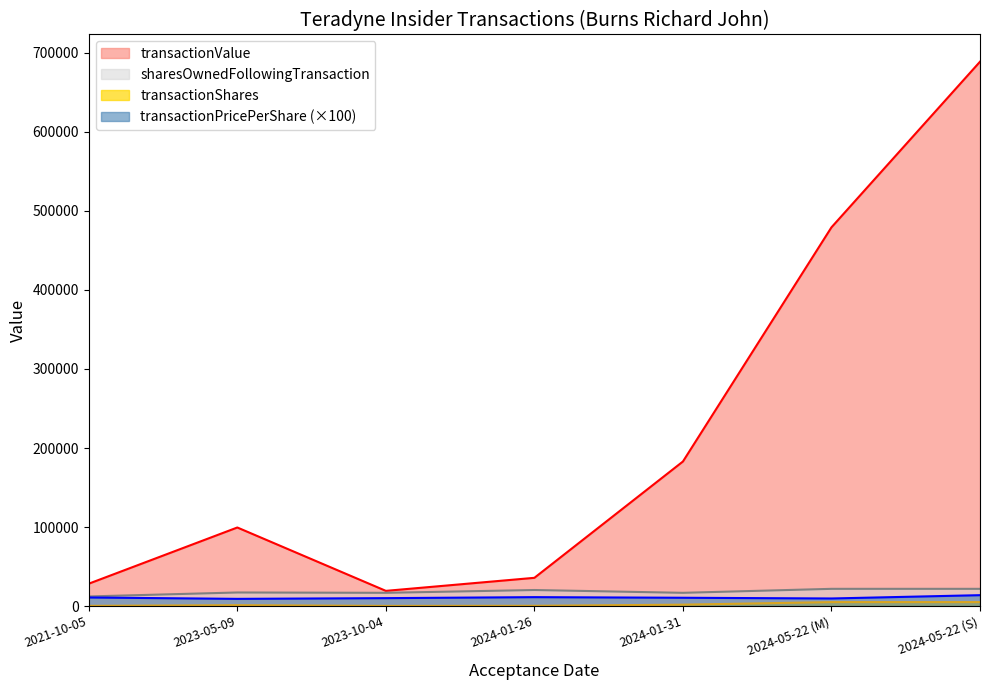

At how many categories does at least one series exceed 182727?

3